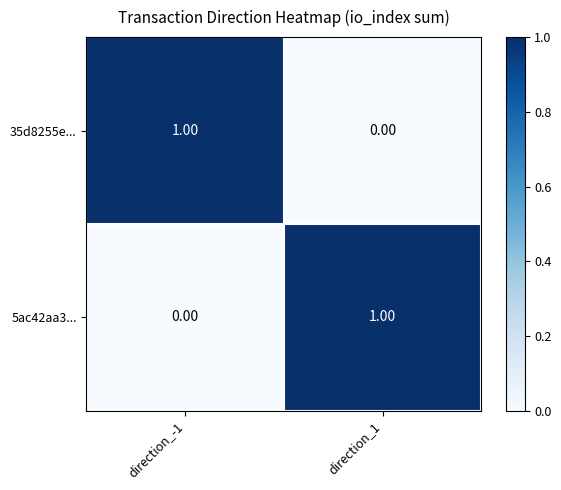

How many data points does each series have?

2